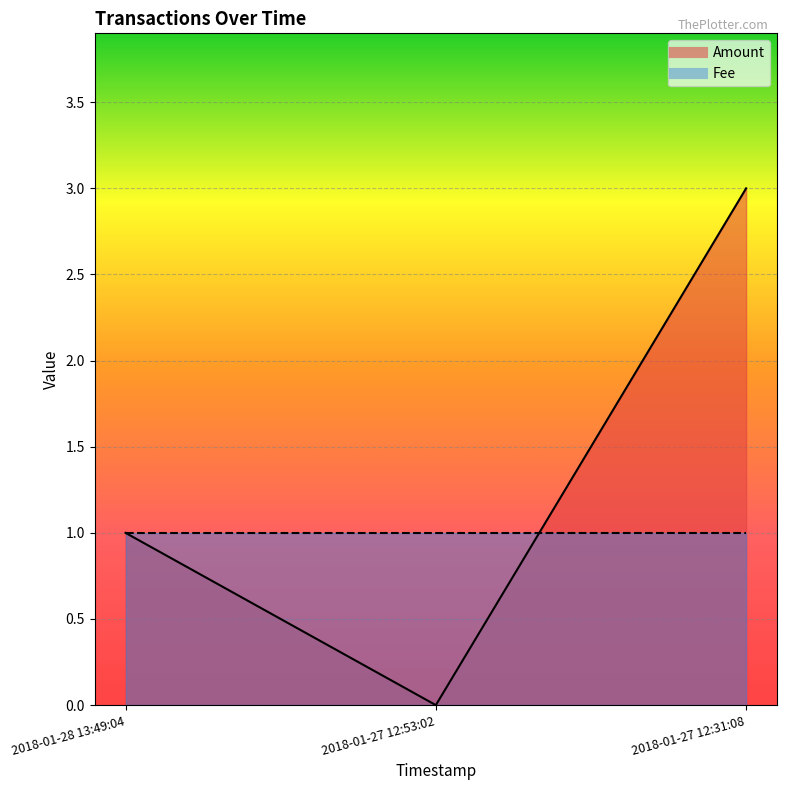

The value at 2018-01-27 12:53:02 is -1. True or false?

False